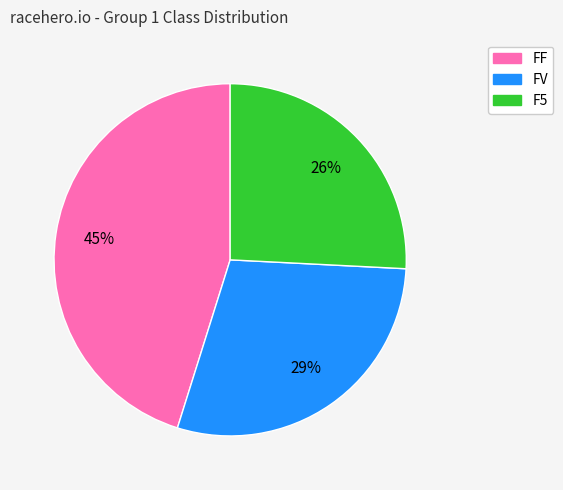

Do FF and FV together represent more than half of the pie?

Yes